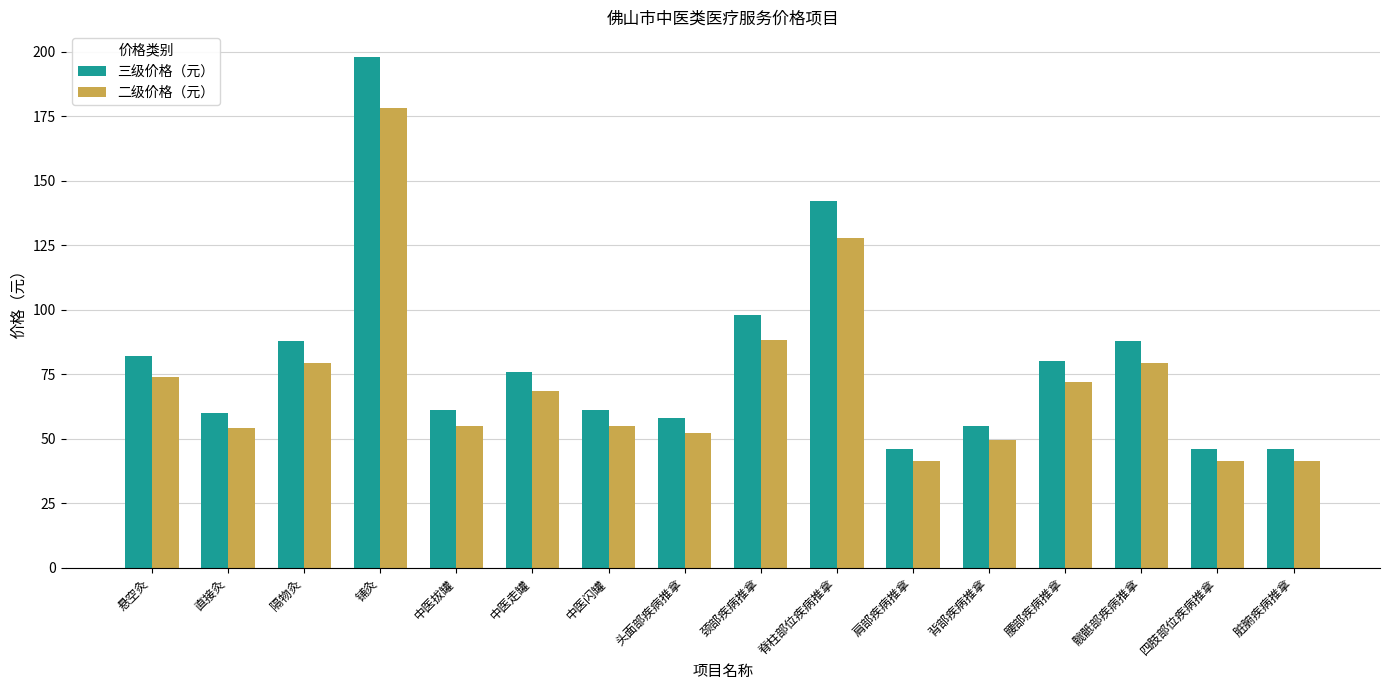

What is the approximate value of 二级价格（元） at 中医走罐?

68.4